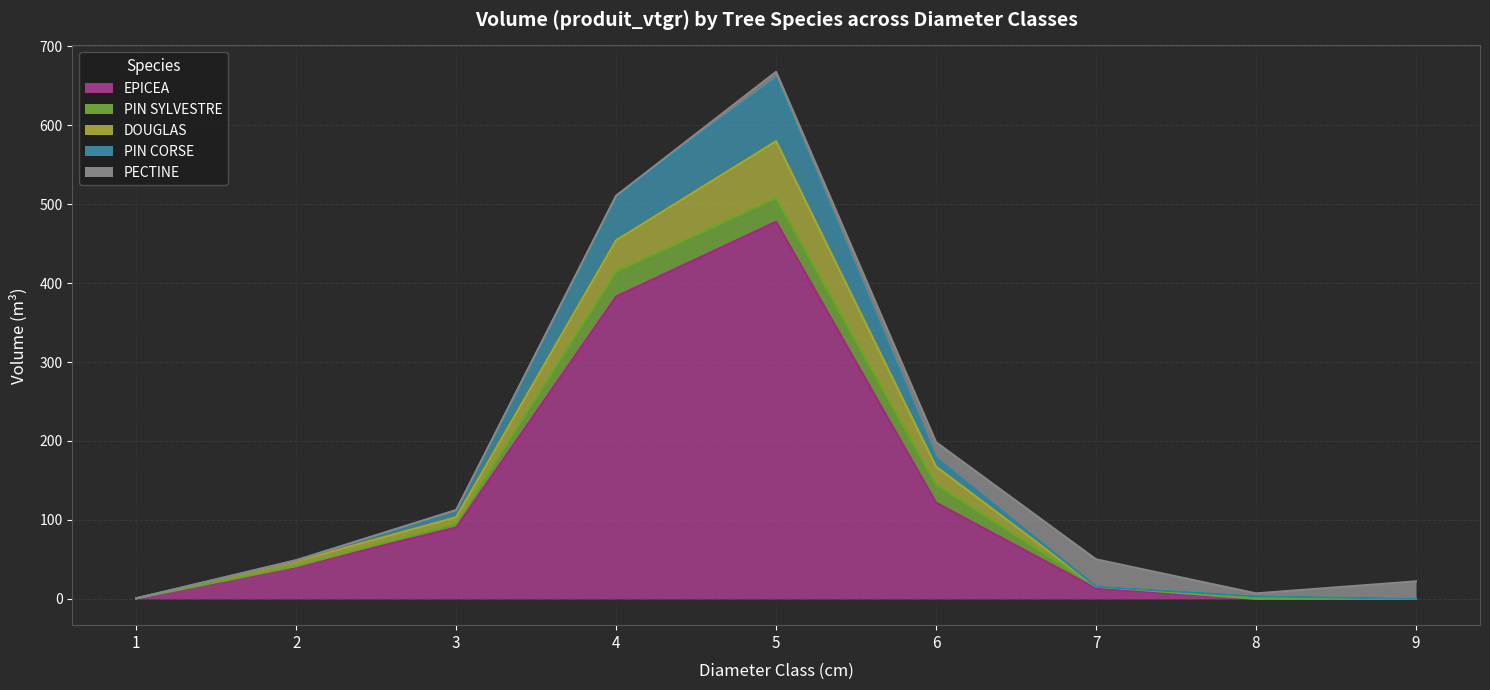

Between 1 and 9, which is larger?

1